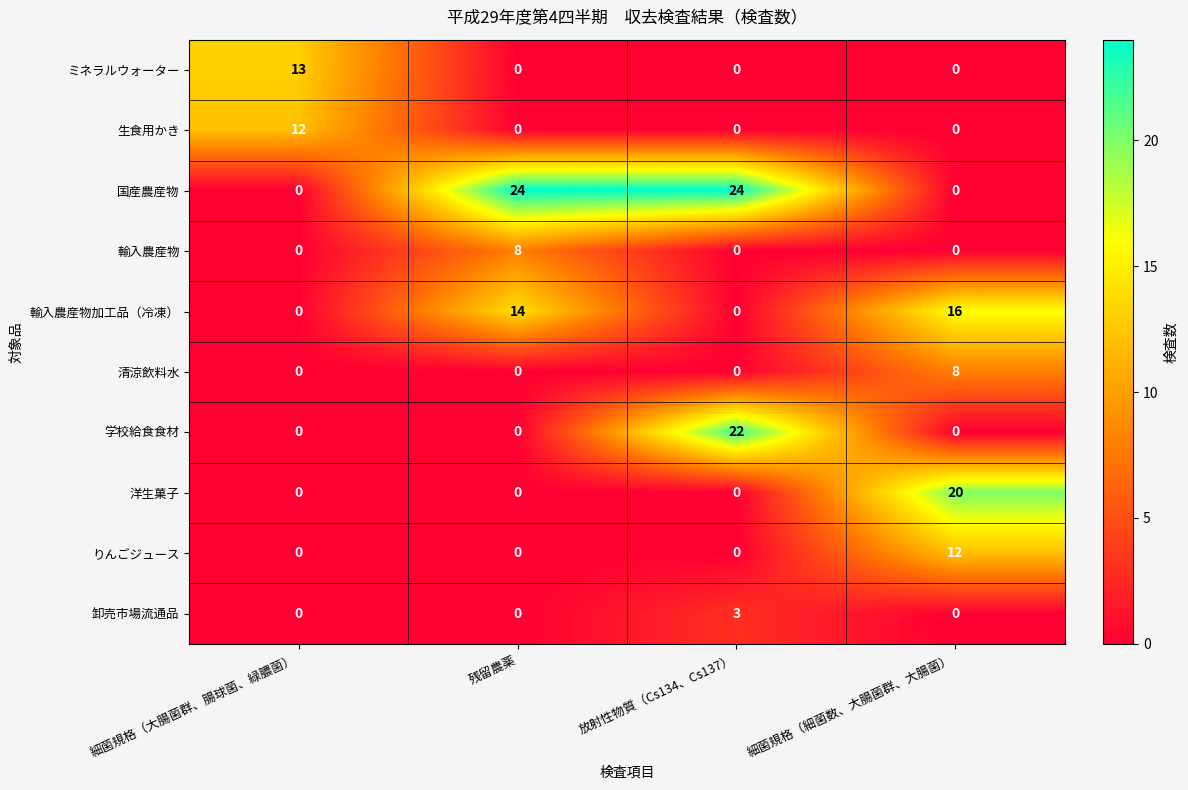

True or false: 洋生菓子 has a value of 20 at 細菌規格（細菌数、大腸菌群、大腸菌）.

True